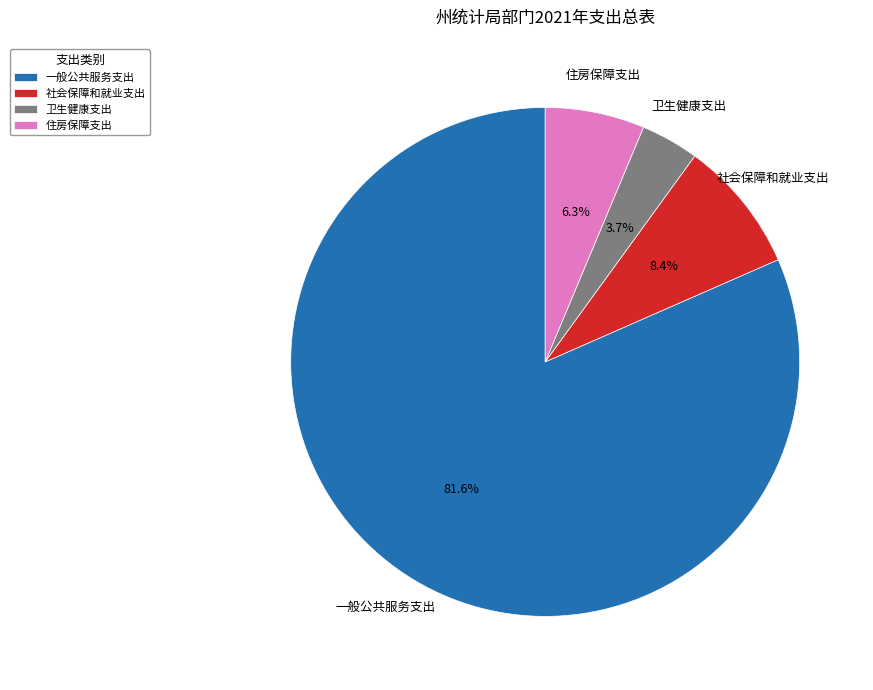

What percentage is NOT represented by 社会保障和就业支出?

91.6%